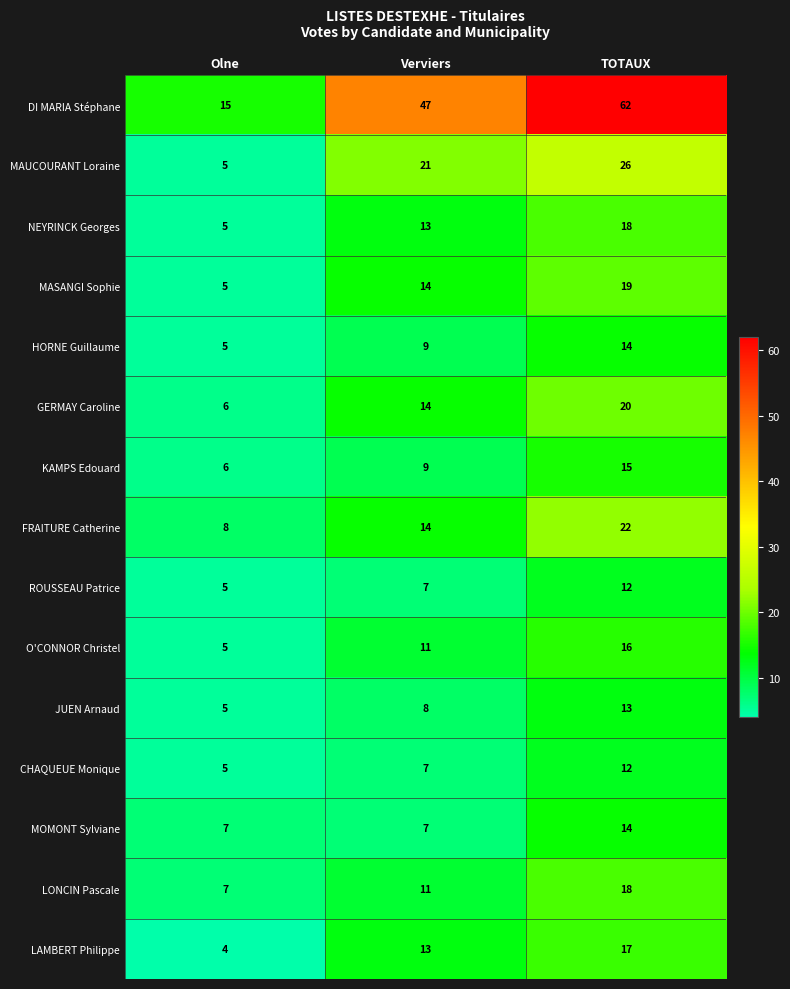

Is it true that DI MARIA Stéphane equals 62 at TOTAUX?

True